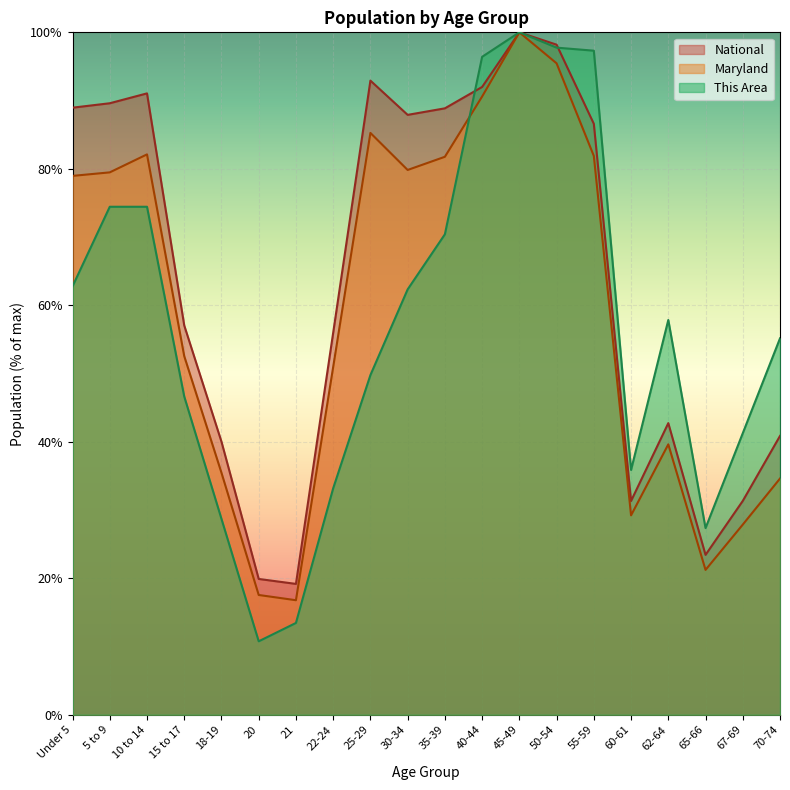

After their last crossing, which series has the higher values: National or This Area?

This Area